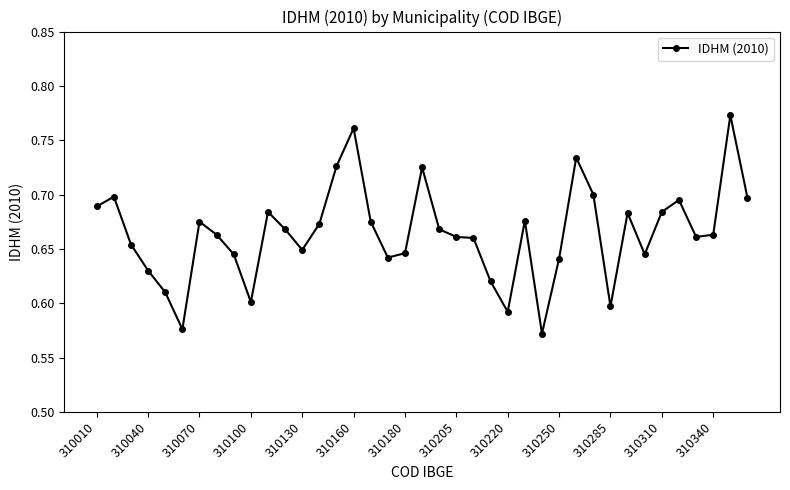

True or false: the data has more than 2 interior local peaks.

True